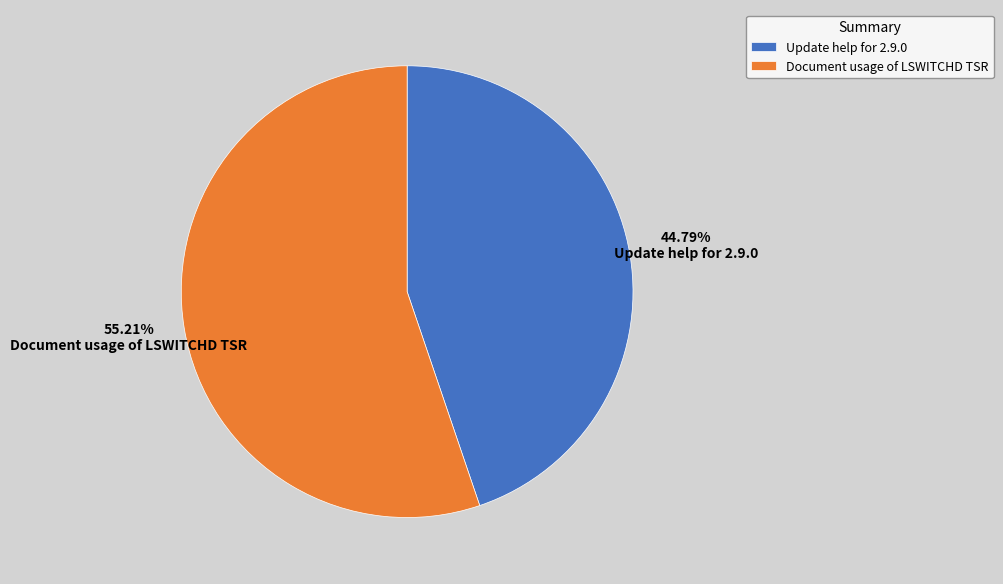

What is the majority slice?

Document usage of LSWITCHD TSR